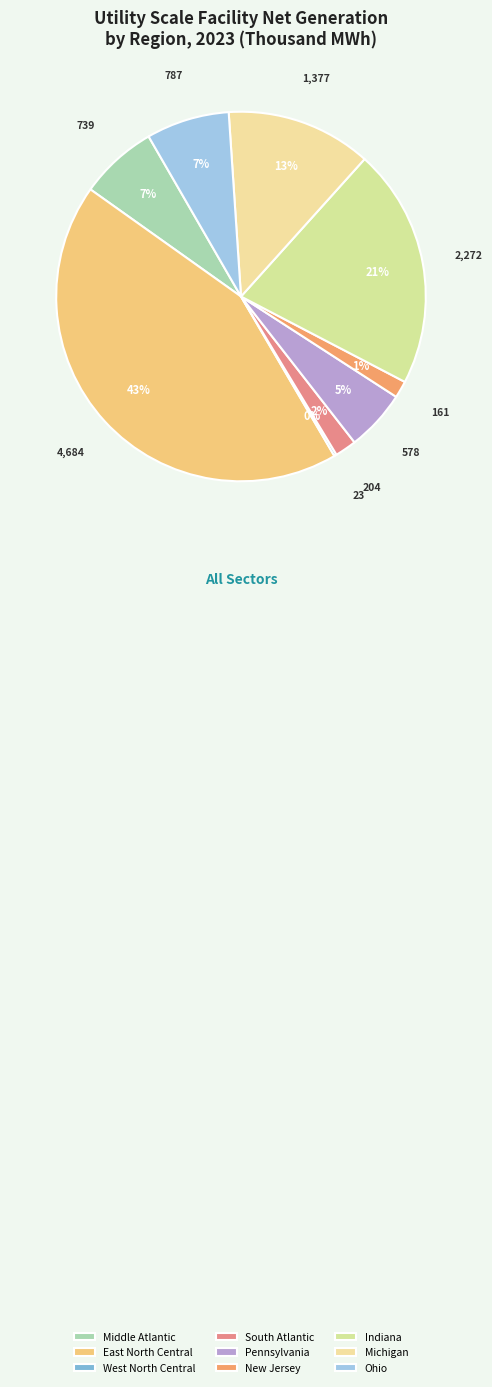

Is there a majority slice in this chart?

No